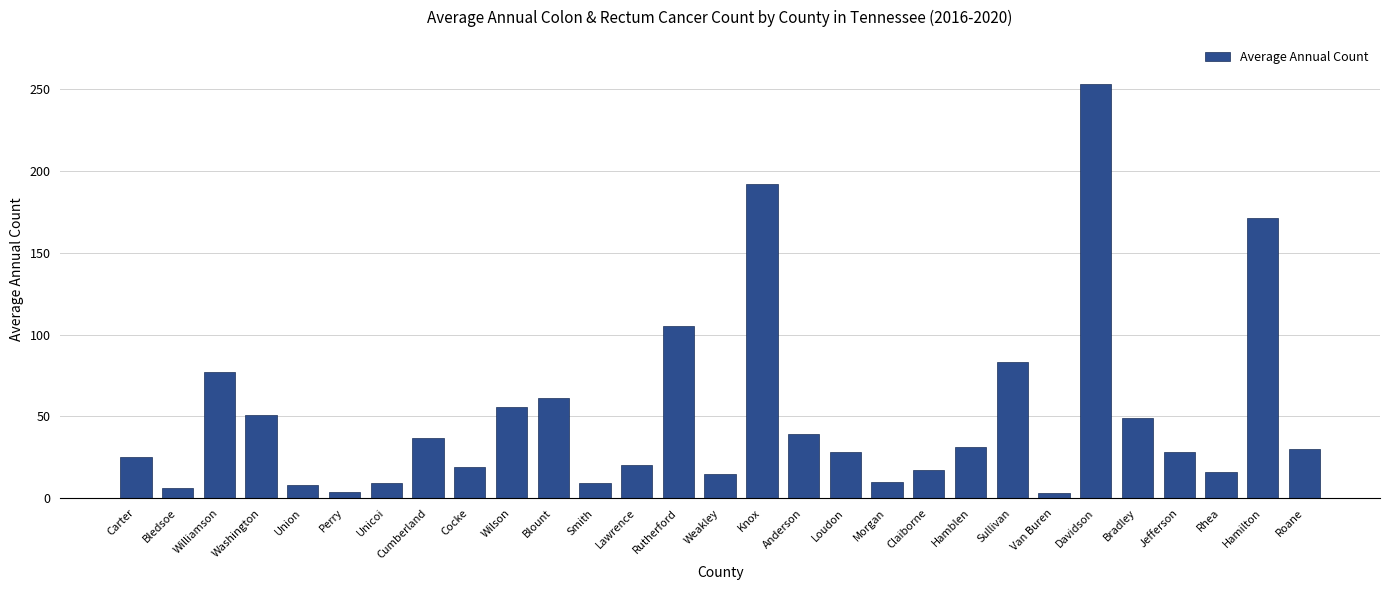

What position from the right is Blount?

19